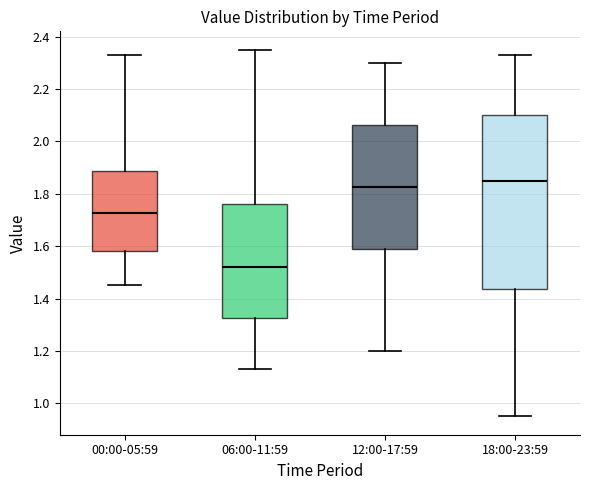

Reading left to right, read every box against the y-axis: the position of its median line, the range the box covers, and the ends of its whiskers. The values are not printed on the chart, so give them approximately, as read against the axis.

00:00-05:59: median 1.72, box 1.58 to 1.88, whiskers 1.46 to 2.34
06:00-11:59: median 1.52, box 1.32 to 1.76, whiskers 1.14 to 2.36
12:00-17:59: median 1.82, box 1.58 to 2.06, whiskers 1.20 to 2.30
18:00-23:59: median 1.86, box 1.44 to 2.10, whiskers 0.96 to 2.34